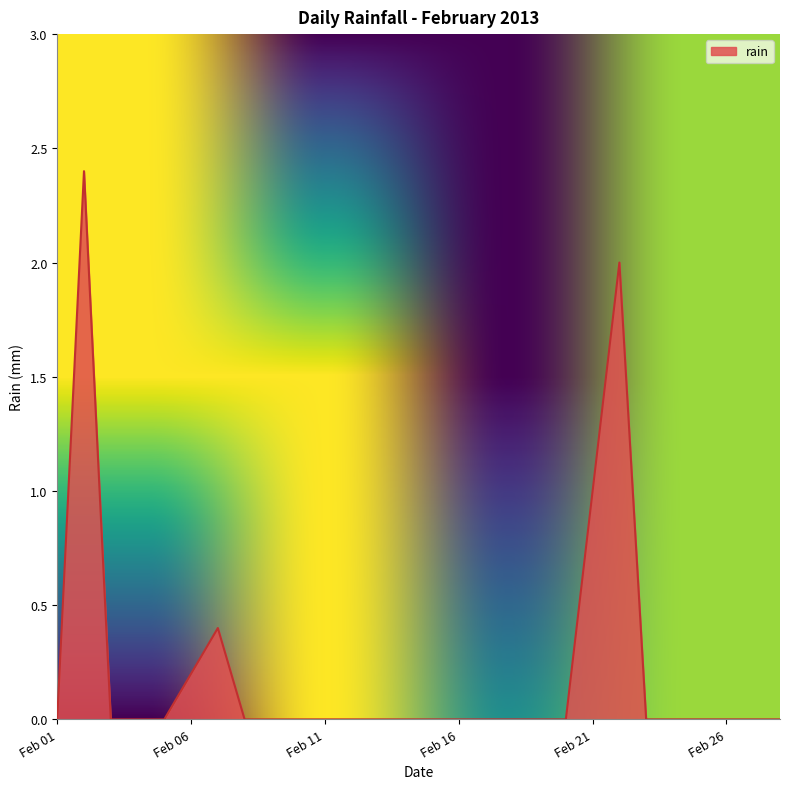

What is the maximum value shown in the chart?

2.4